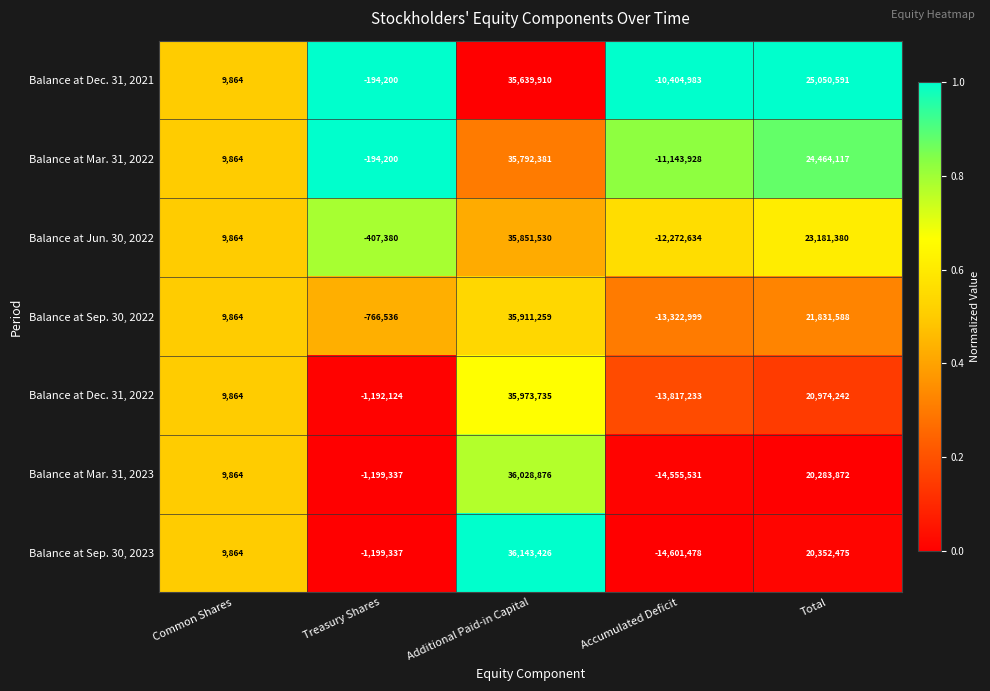

Which series has the largest range (max minus min)?

Balance at Sep. 30, 2023